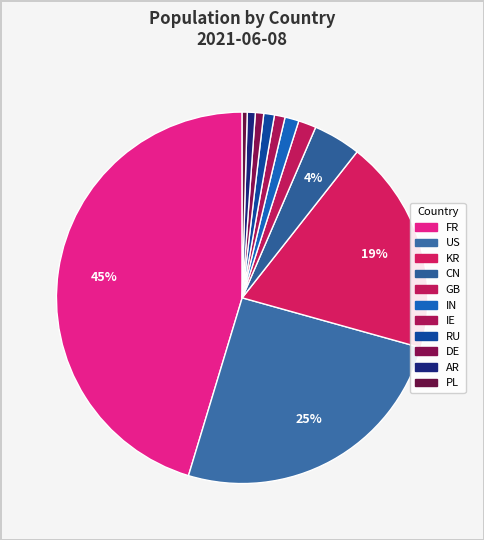

Which category has the smallest portion of the pie?

PL